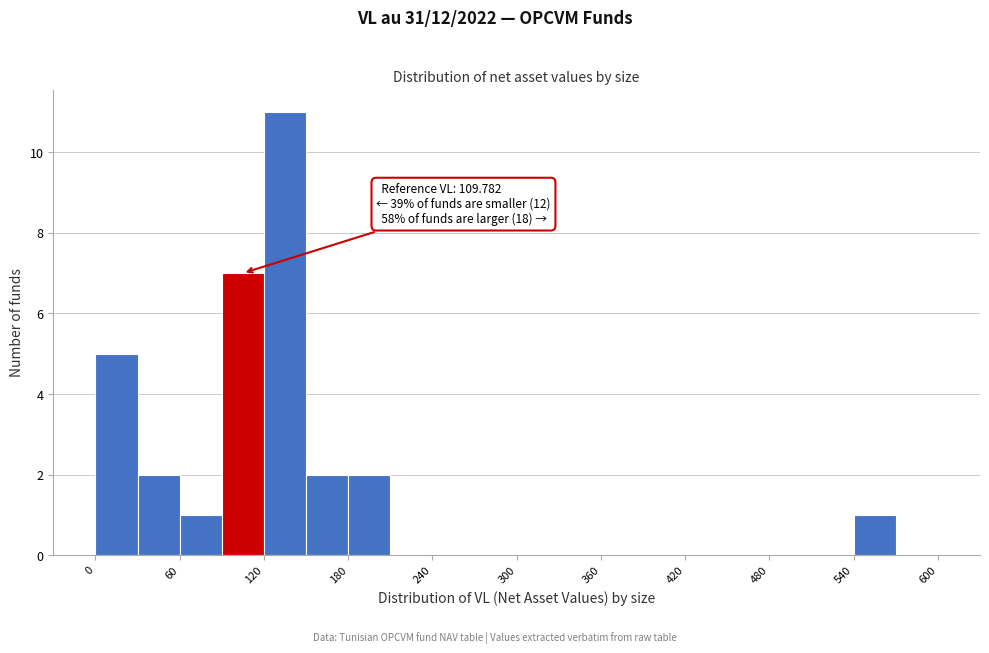

Read against the x-axis, roughly where is the centre of the tallest bar?

140